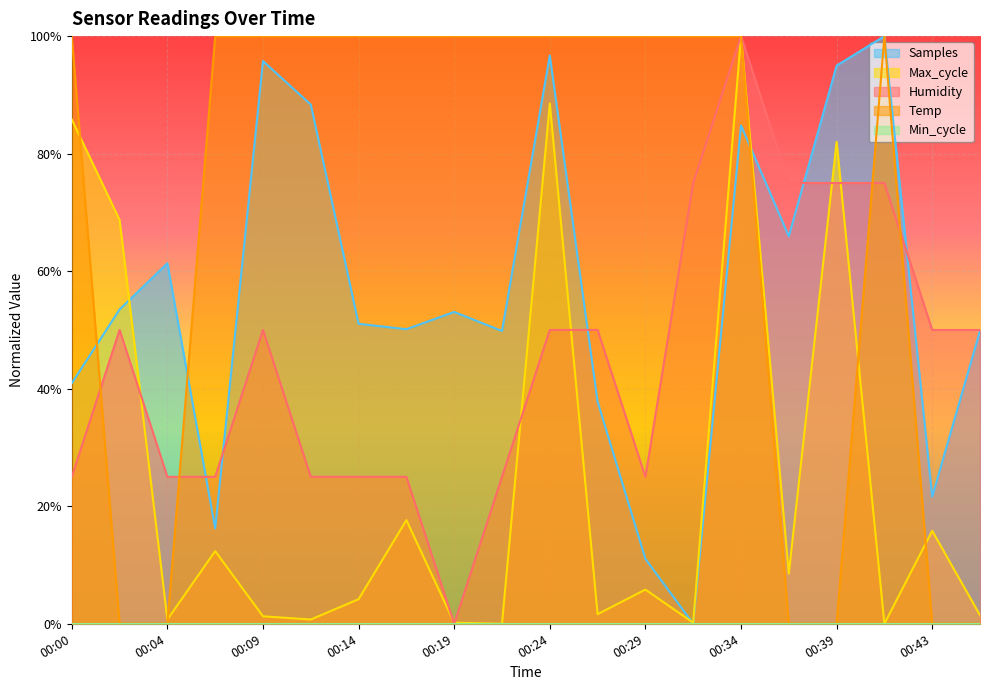

At which label does Humidity reach its minimum?

00:19